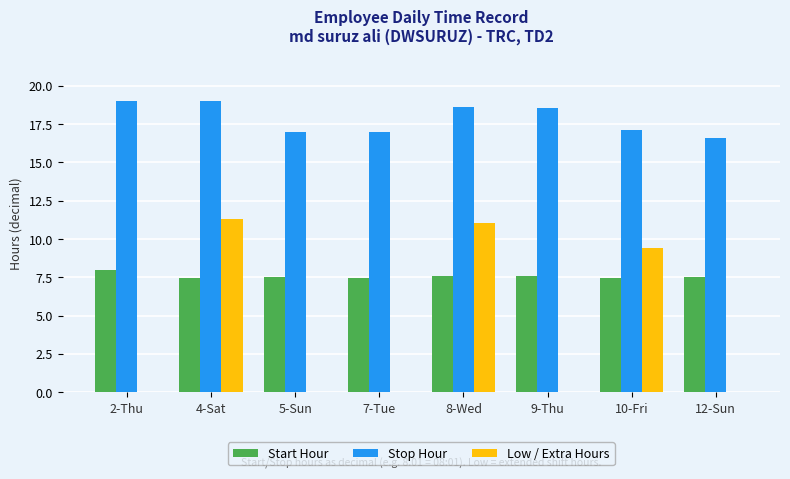

What is the total value across all series at 8-Wed?

37.2